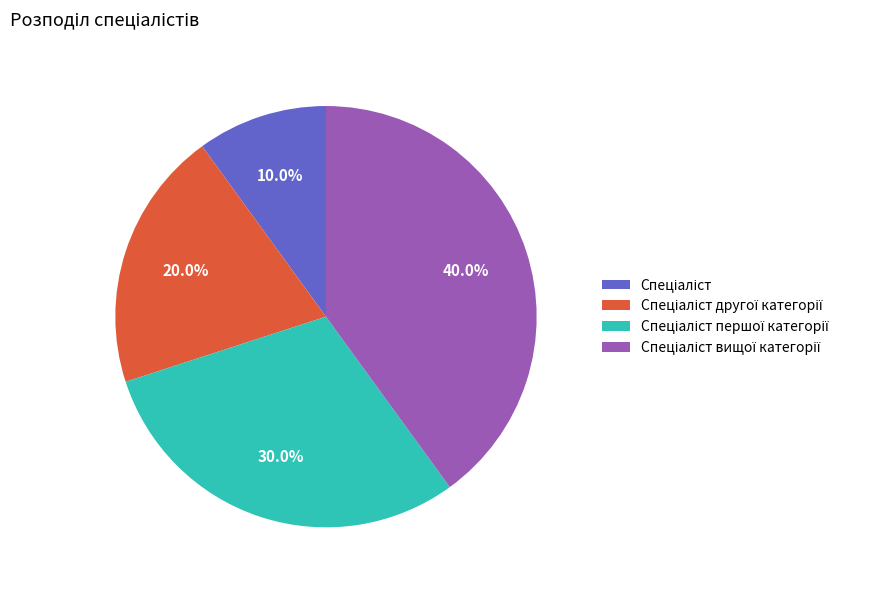

Does any single category account for the majority?

No